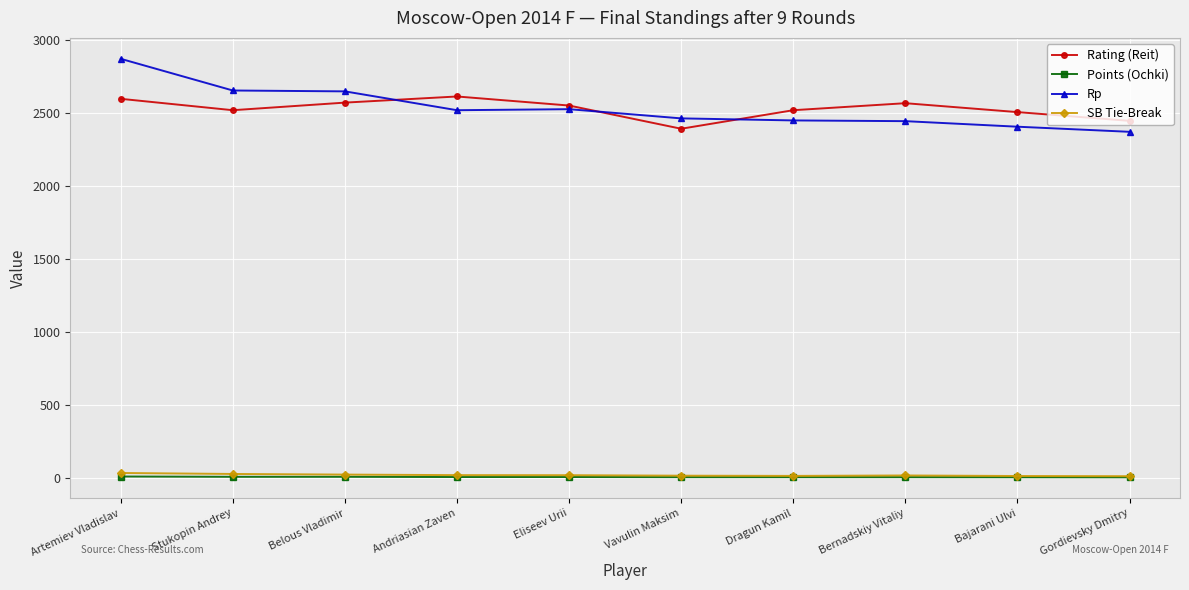

What is the minimum value shown in the chart?

2.5